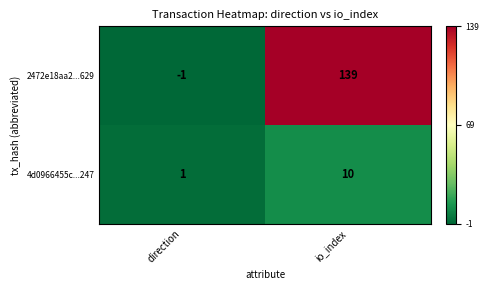

The value of 4d0966455c...247 at io_index is 10. True or false?

True